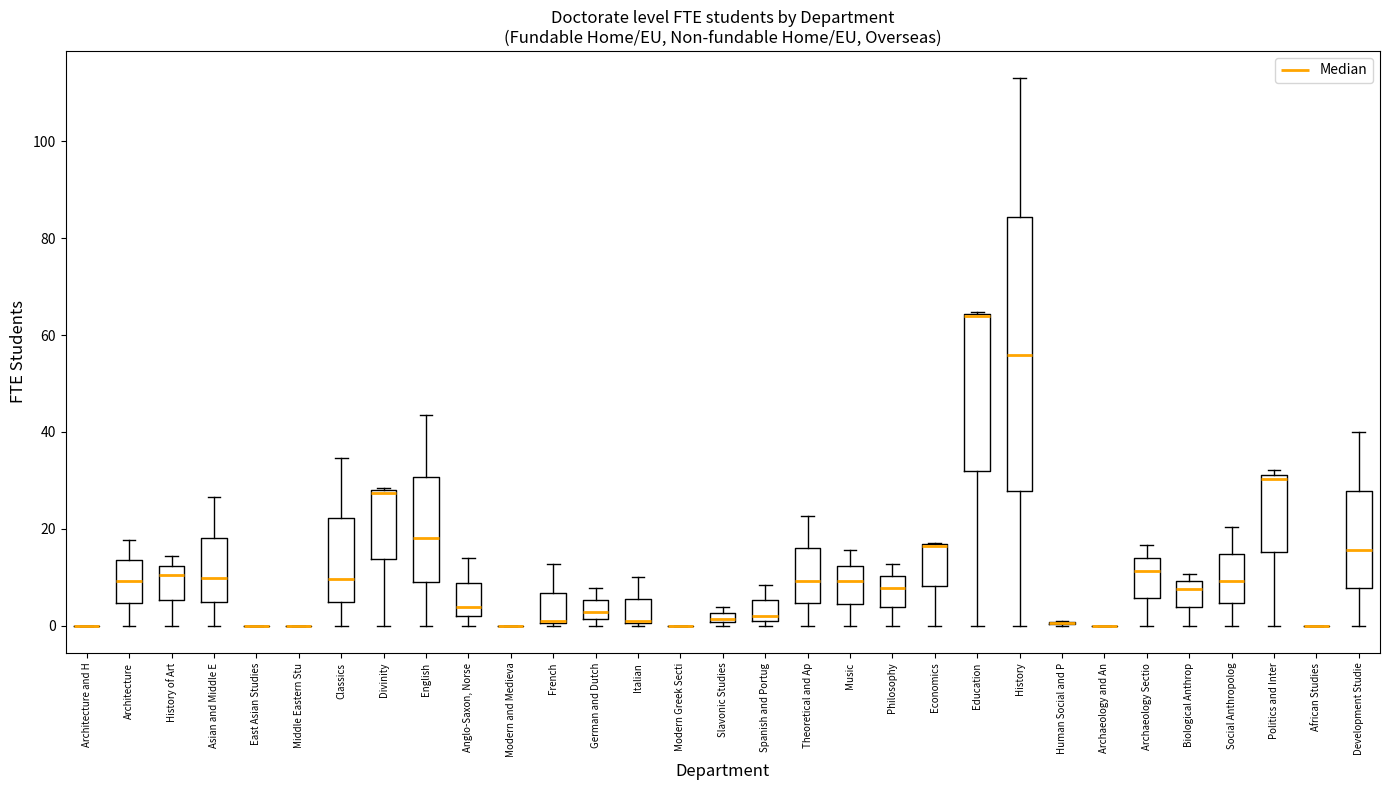

Comparing the boxes themselves (not the whiskers), which one is the tallest?

History